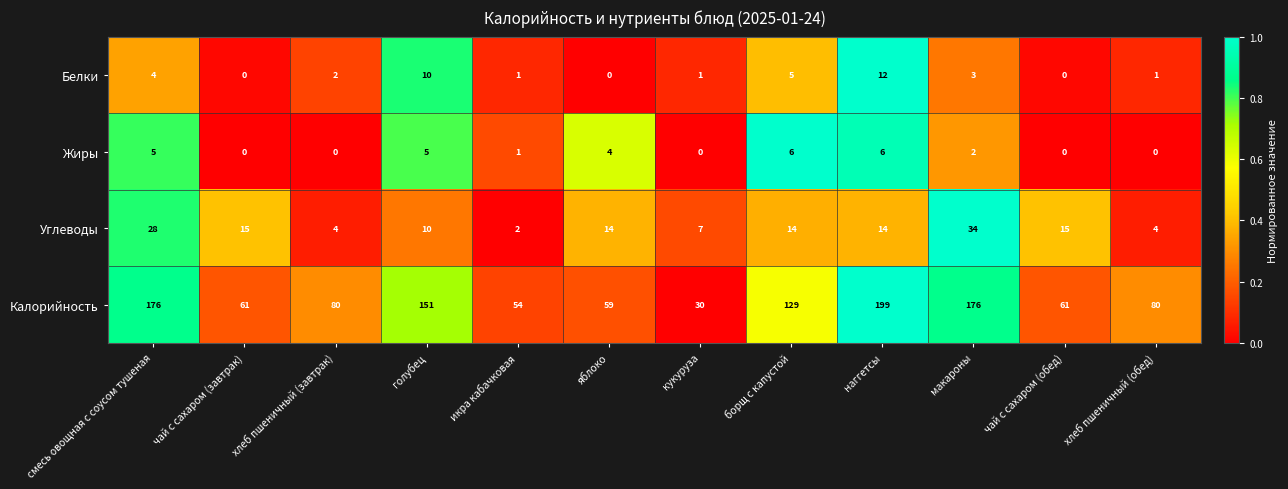

At which label is Калорийность closest to 114?

борщ с капустой